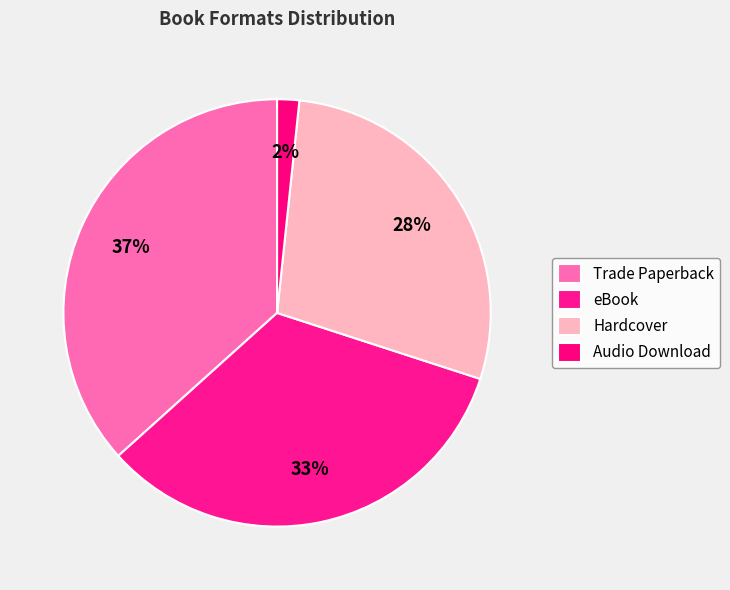

Is Trade Paperback the majority of the pie?

No